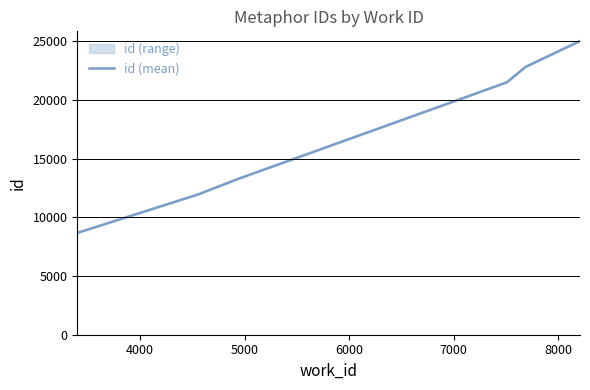

How many lines are shown in the chart?

1